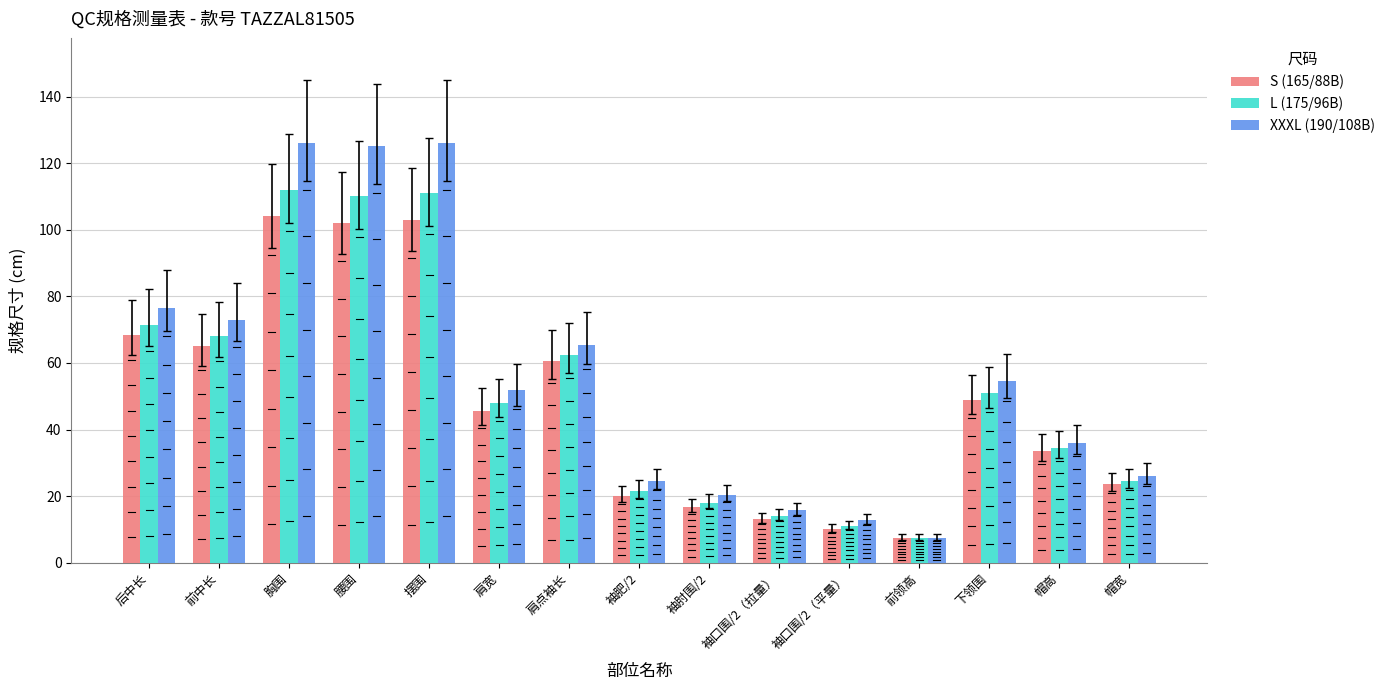

Reading right to left, list all the values displayed in this chart.

S (165/88B): 23.5	33.5	49.0	7.5	10.0	13.0	16.6	19.9	60.7	45.6	103.0	102.0	104.0	65.0	68.5
L (175/96B): 24.5	34.5	51.0	7.5	11.0	14.0	18.0	21.5	62.5	48.0	111.0	110.0	112.0	68.0	71.5
XXXL (190/108B): 26.0	36.0	54.5	7.5	12.7	15.7	20.4	24.4	65.5	51.8	126.0	125.0	126.0	73.0	76.5